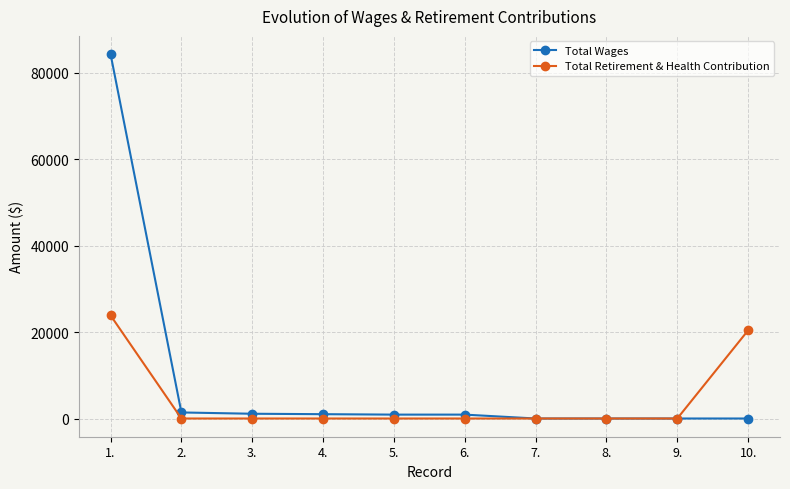

The Total Wages series shows 84344 at 1.. True or false?

True